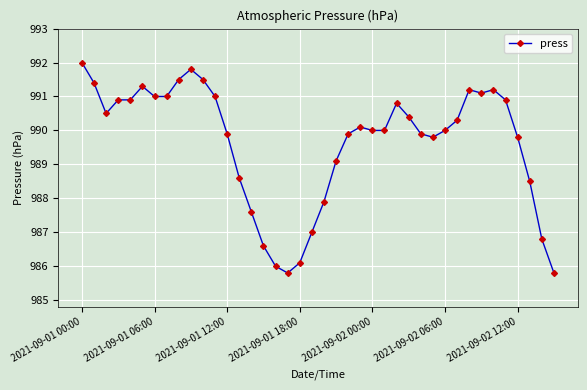

True or false: there are more than 2 points higher than both neighbors.

True